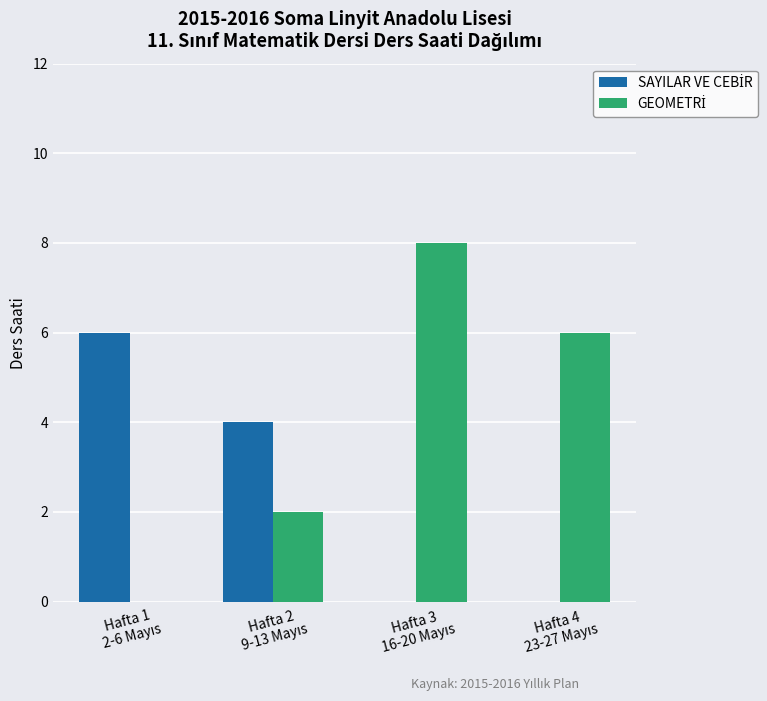

Reading left to right, list all the values displayed in this chart.

SAYILAR VE CEBİR: 6	4	0	0
GEOMETRİ: 0	2	8	6